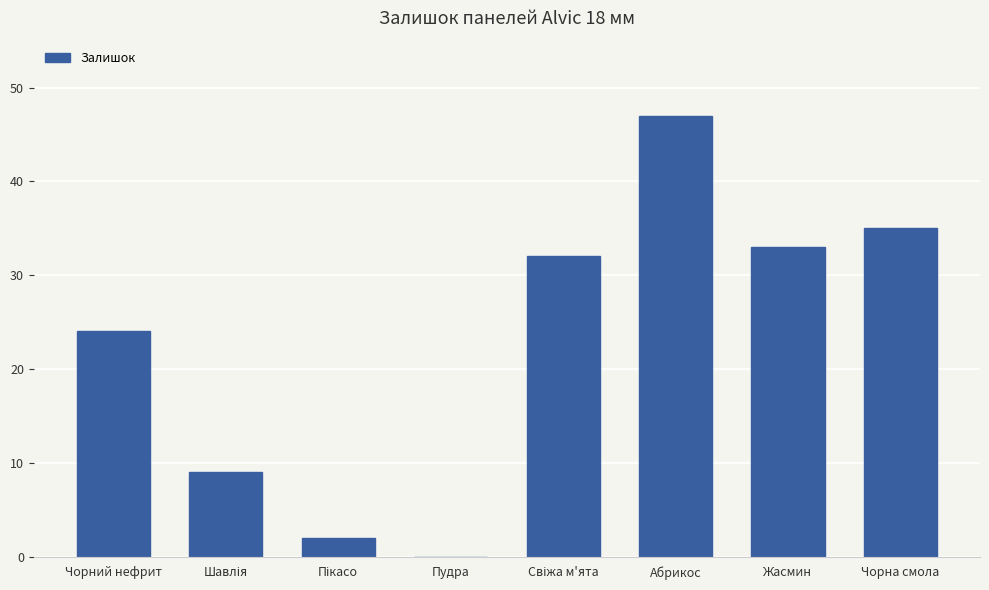

Where is the data nearest to the value 23?

Чорний нефрит